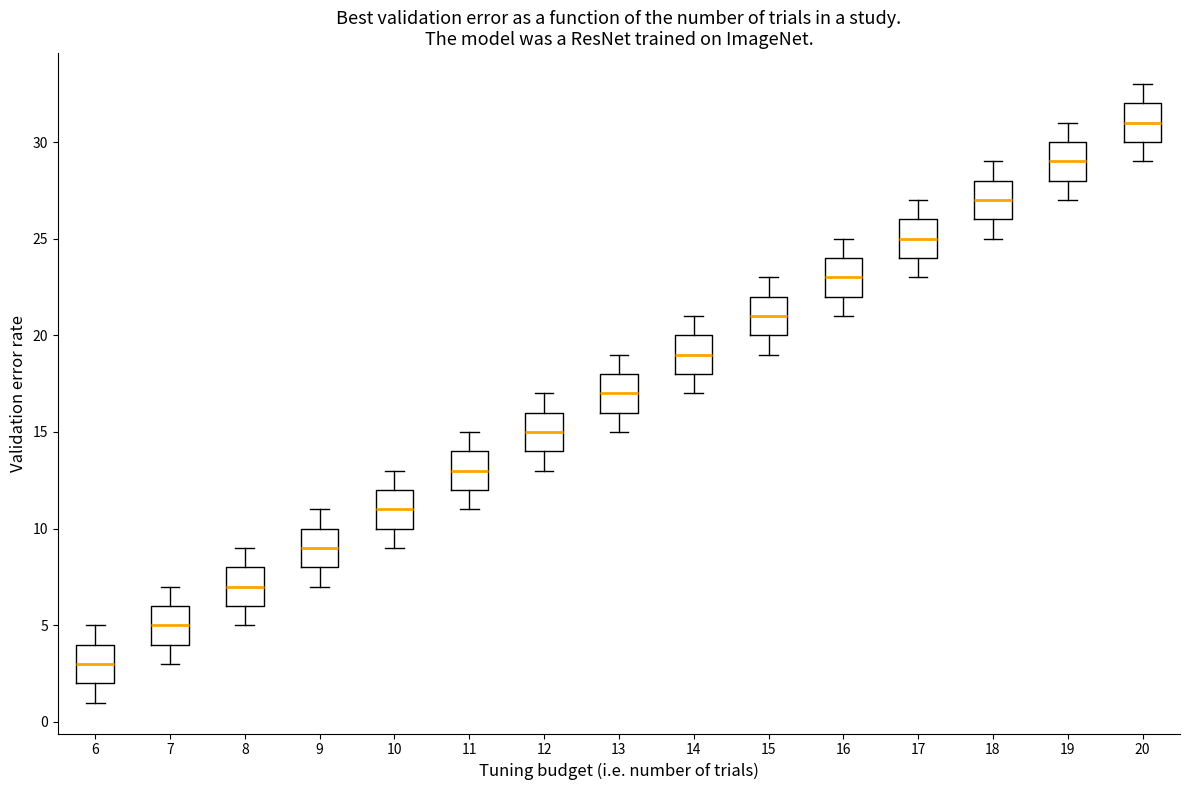

Where does the upper whisker of the box at x = 19 end on the y-axis? The values are not printed on the chart, so give them approximately, as read against the axis.

31